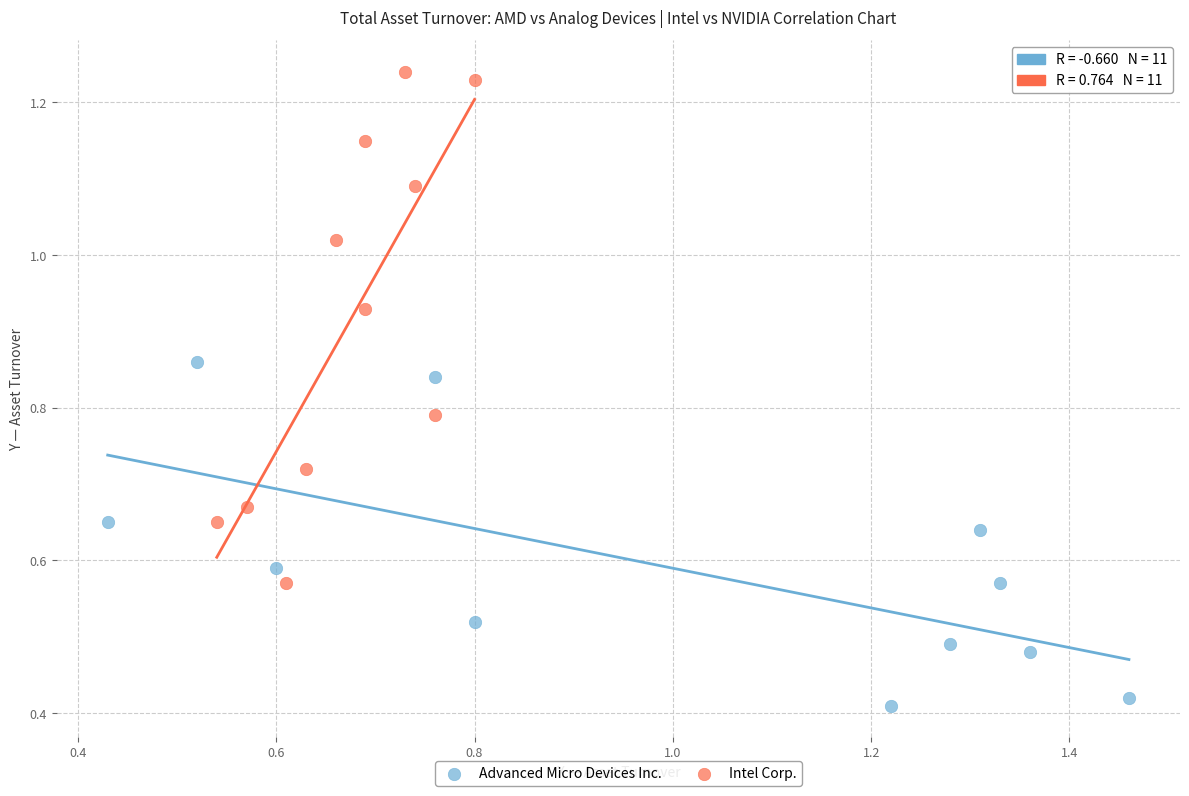

Which series contains the highest Y value?

Intel Corp.